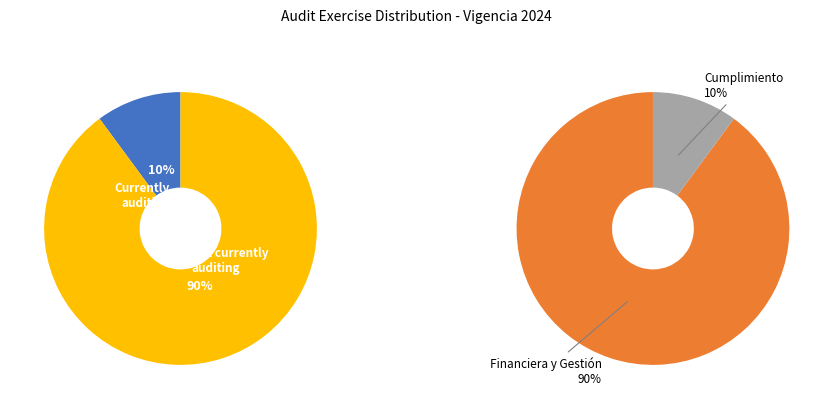

Is it true that Contadora Pública is 7% of the pie?

False